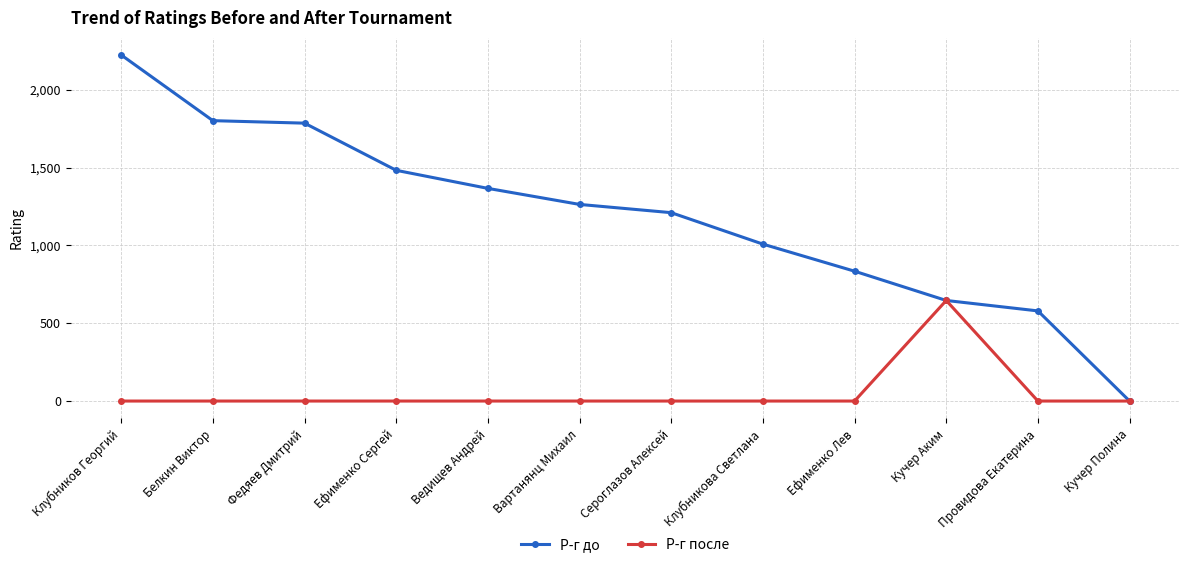

Is it true that Р-г после equals 0 at Клубникова Светлана?

True